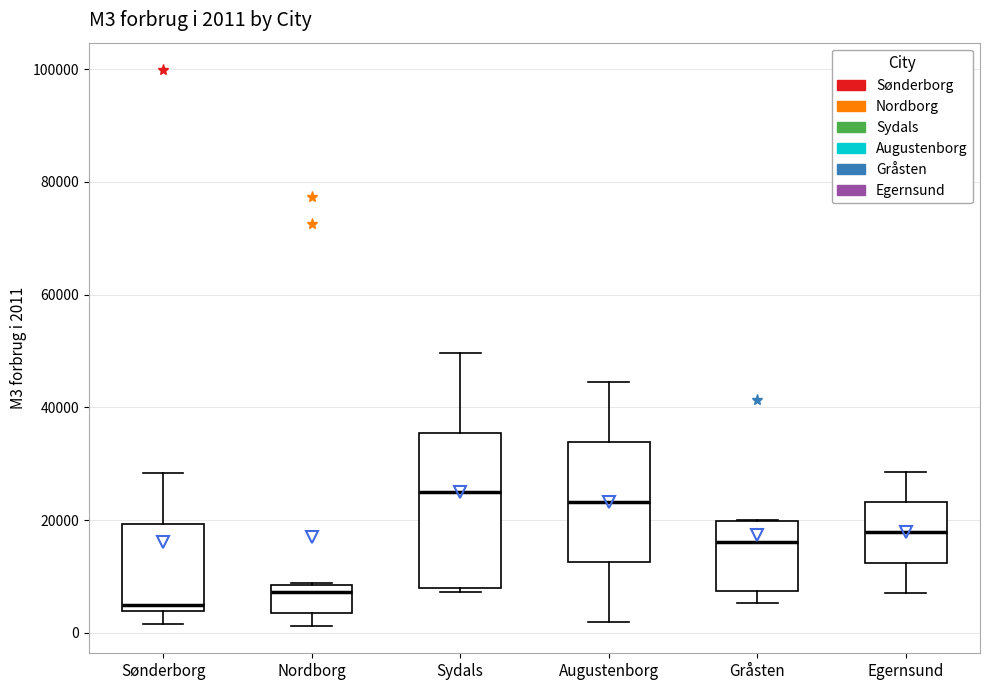

Which box is the tallest, from its lower edge to its upper edge?

Sydals